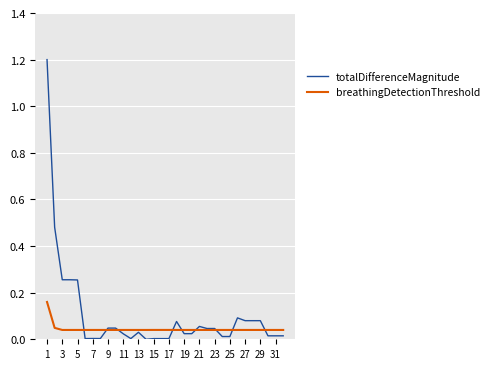

List the series in order of their peak value, highest first.

totalDifferenceMagnitude, breathingDetectionThreshold